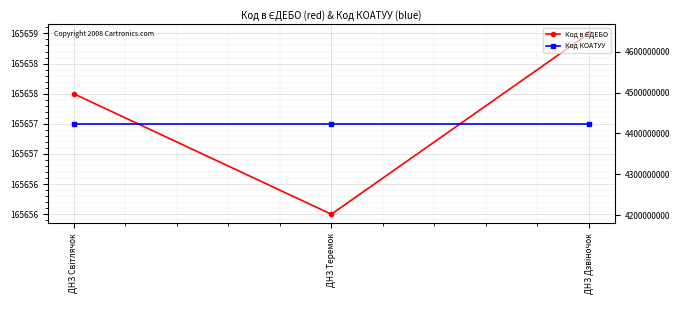

How many Код в ЄДЕБО values are between 165656 and 165659?

3